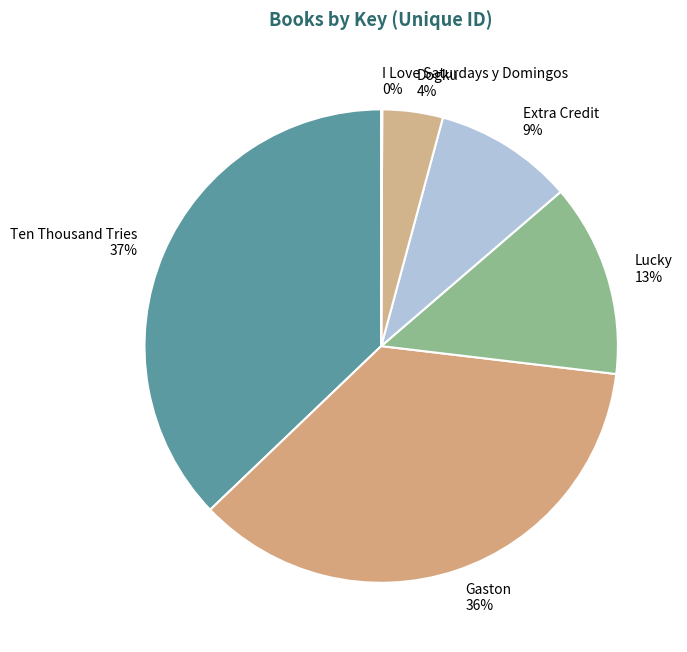

Combined, do Ten Thousand Tries and Extra Credit account for over 50%?

No